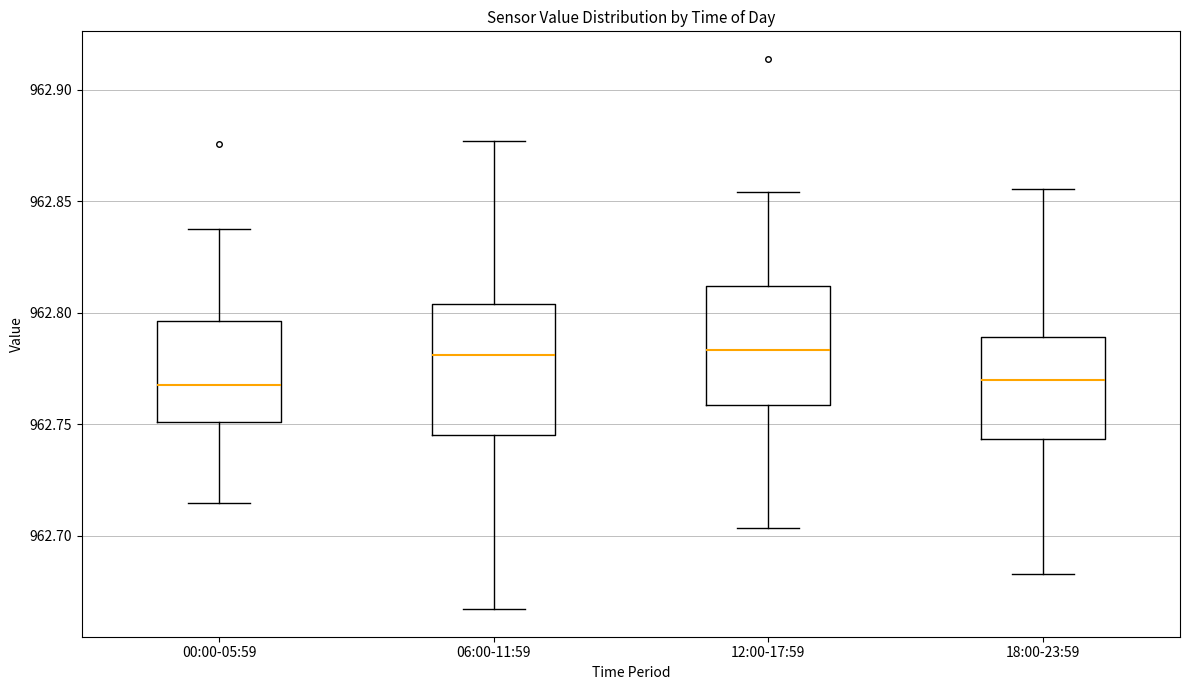

Reading left to right, transcribe this box plot: for each box, give where its median line is, the range the box spans, and where its two whiskers end, as read against the y-axis. The values are not printed on the chart, so give them approximately, as read against the axis.

00:00-05:59: median 962.765, box 962.750 to 962.795, whiskers 962.715 to 962.835
06:00-11:59: median 962.780, box 962.745 to 962.805, whiskers 962.665 to 962.875
12:00-17:59: median 962.785, box 962.760 to 962.810, whiskers 962.705 to 962.855
18:00-23:59: median 962.770, box 962.745 to 962.790, whiskers 962.685 to 962.855